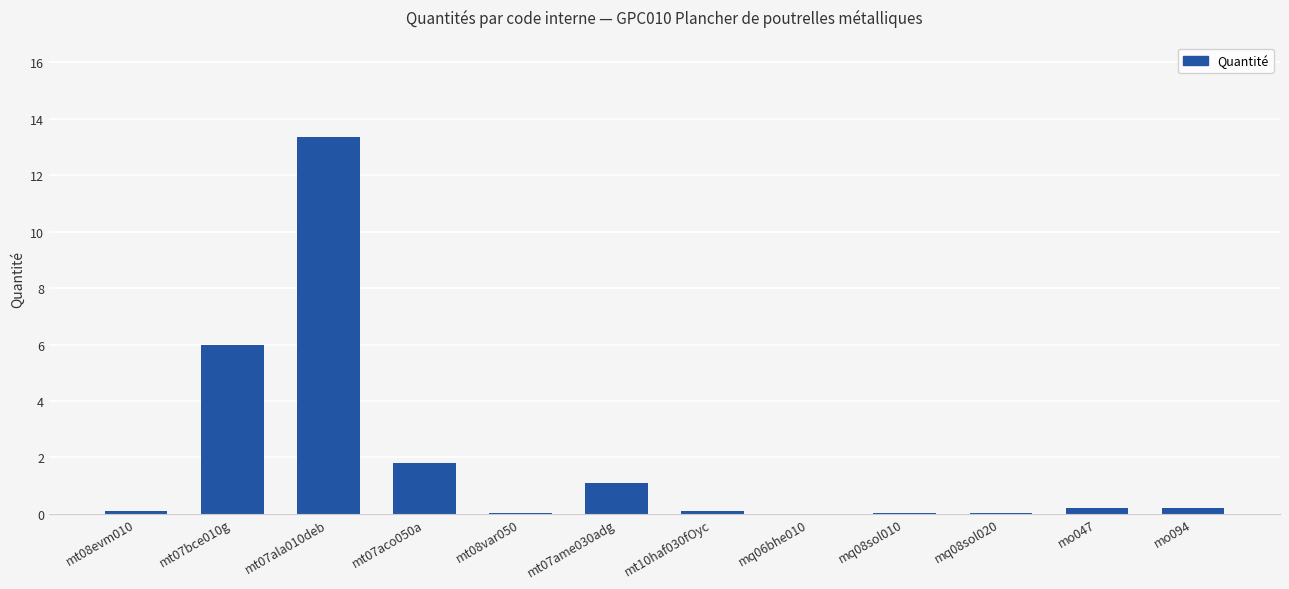

What is the sum of all values?

22.9